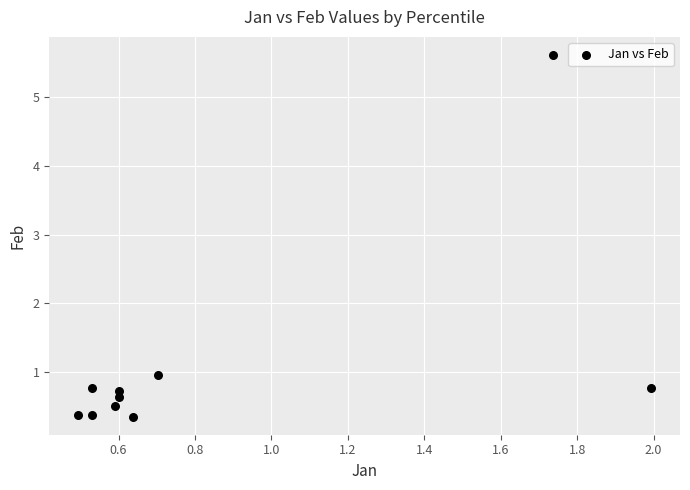

What Y value in the scatter plot is closest to 2?

1.0